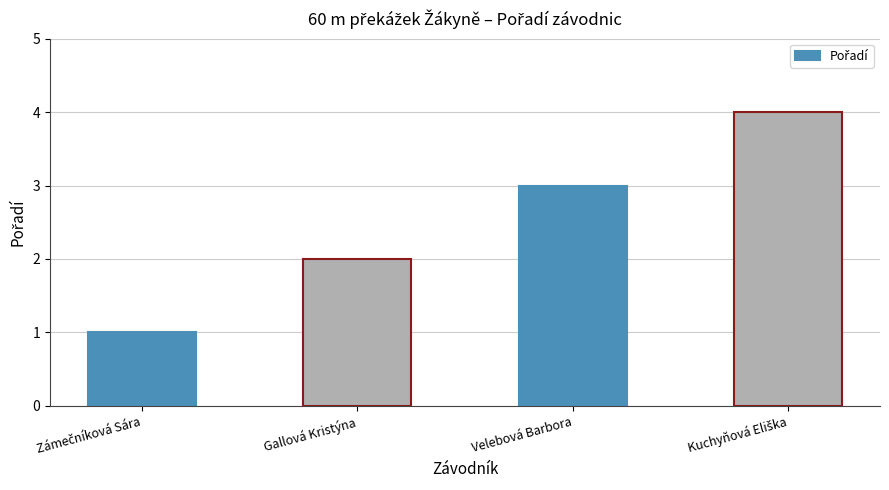

How many distinct data groups are displayed?

1